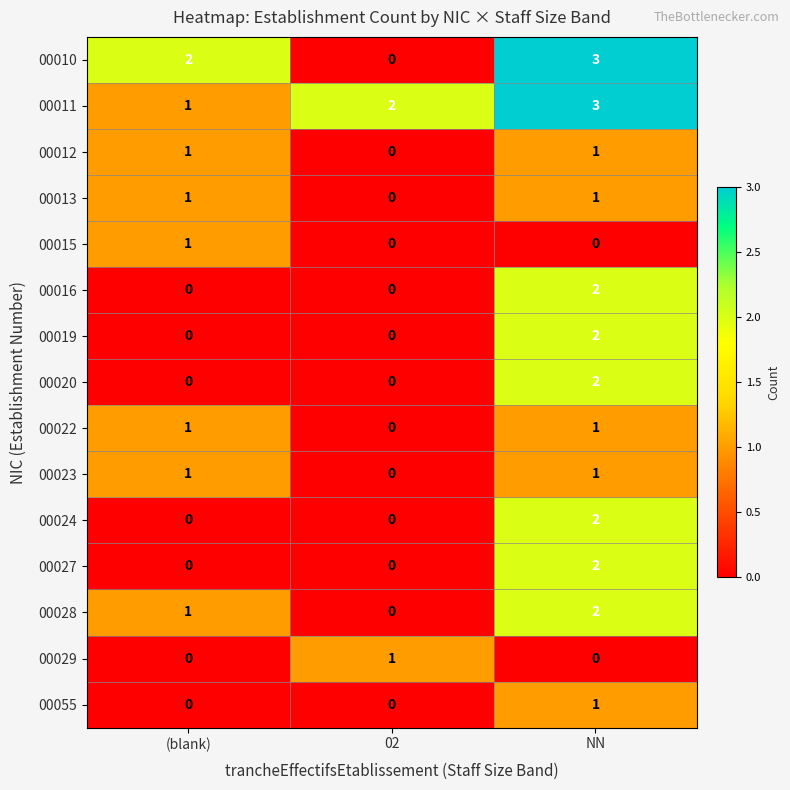

List the labels in order of 00028 value, smallest first.

02, (blank), NN